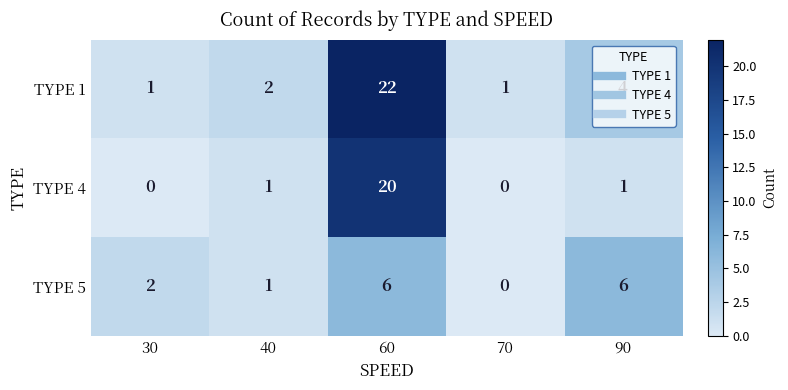

At which category is the sum across all series the highest?

60